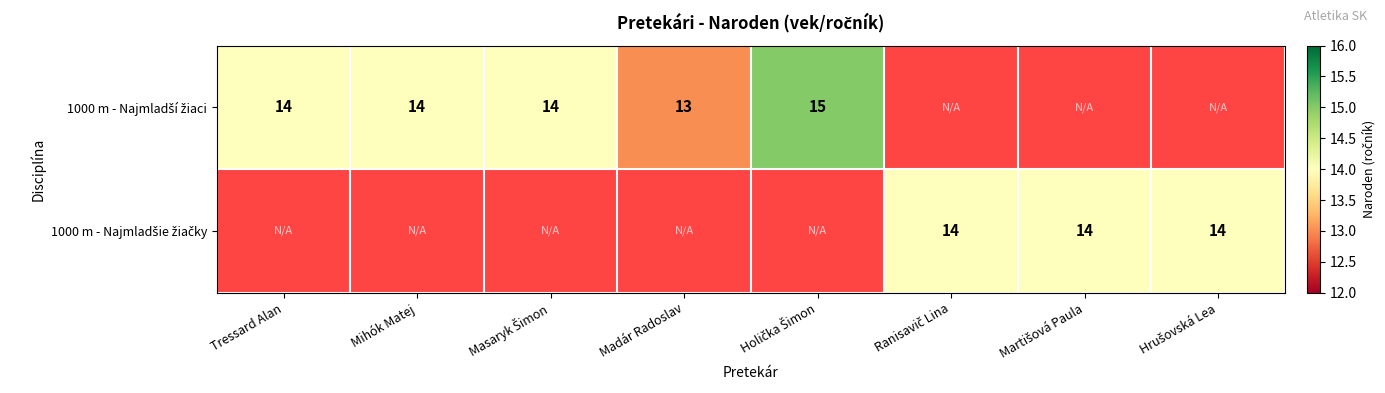

What is the sum of the 1000 m - Najmladšie žiačky values at Ranisavič Lina and Hrušovská Lea?

28.0